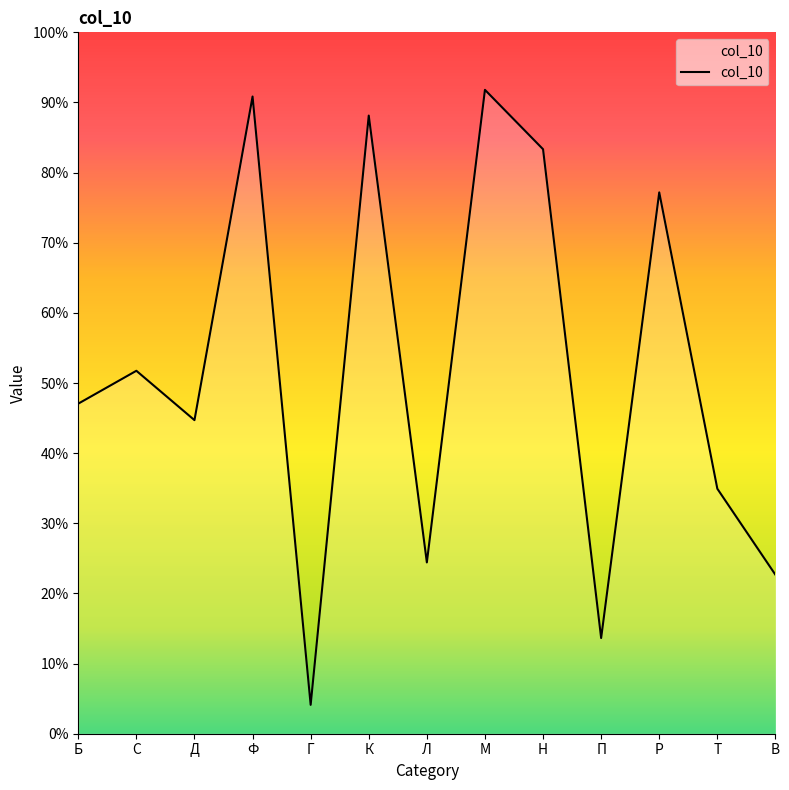

What is the difference between the maximum and minimum values?

0.9